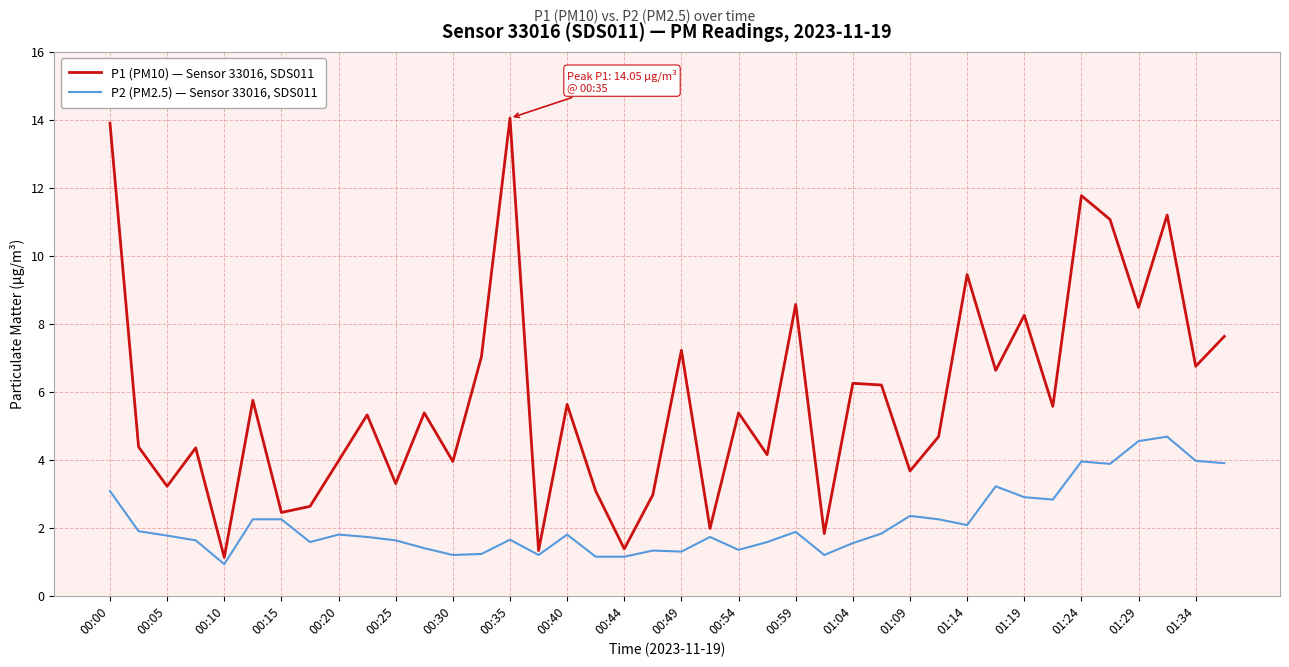

What is the average value of the P2 (PM2.5) — Sensor 33016, SDS011 series?

2.1